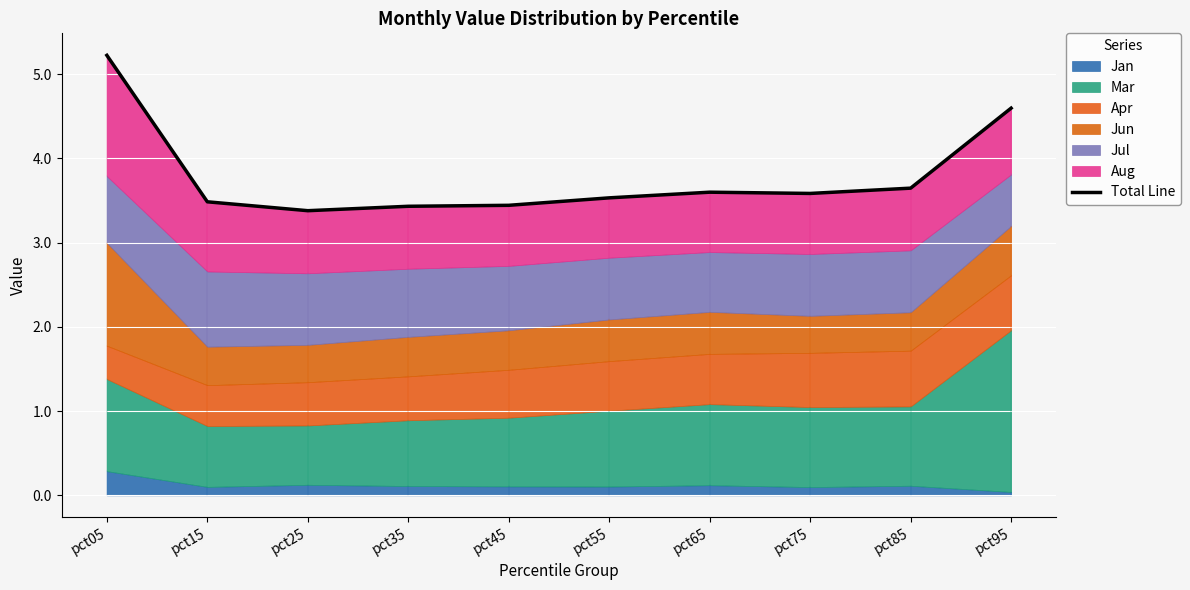

The value at pct65 is 2.4. True or false?

False